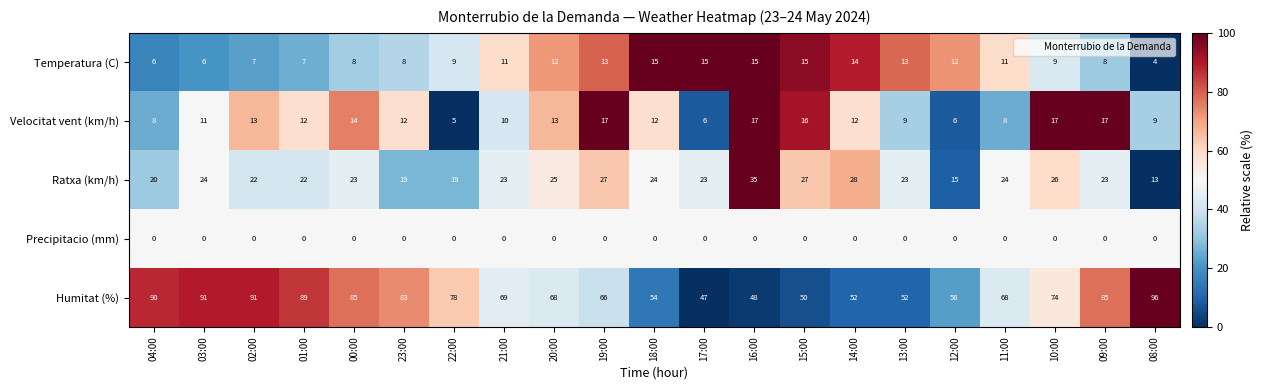

At which label does Humitat (%) first exceed 69?

04:00